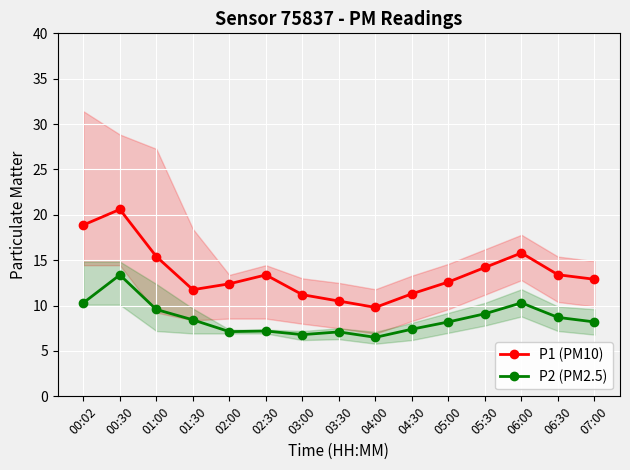

How many lines are shown in the chart?

2